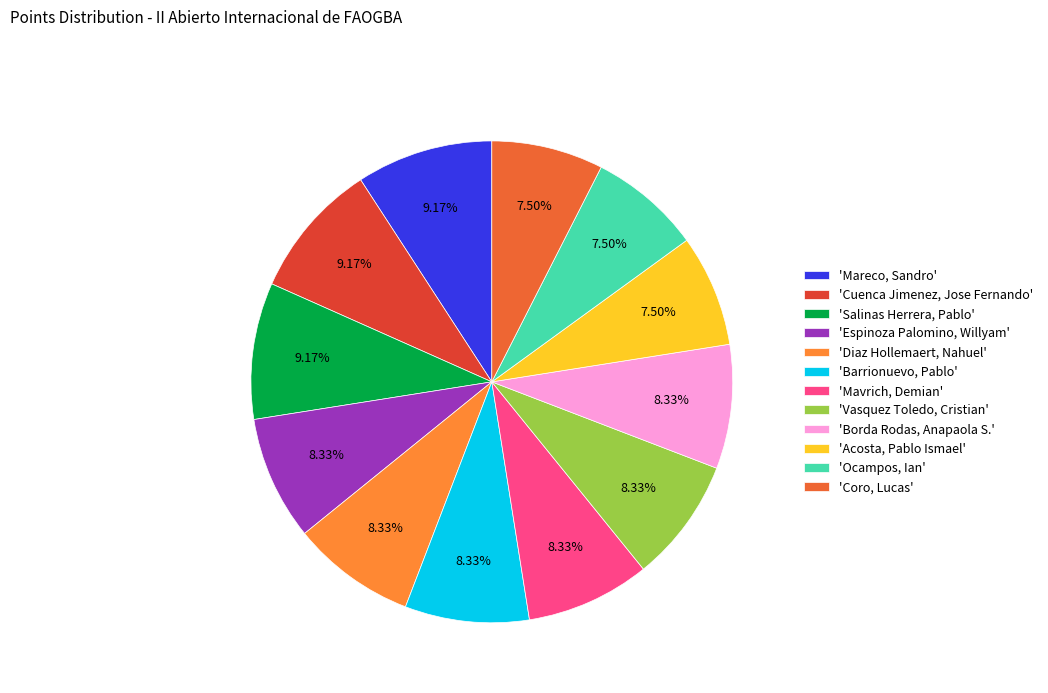

Count the number of slices in the pie.

12